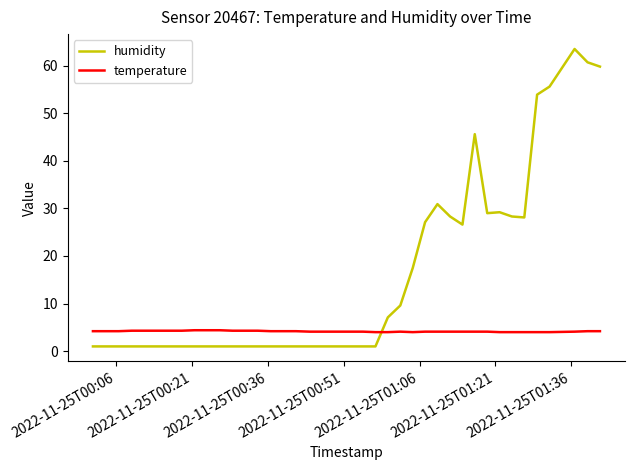

Which series has the widest spread of values?

humidity